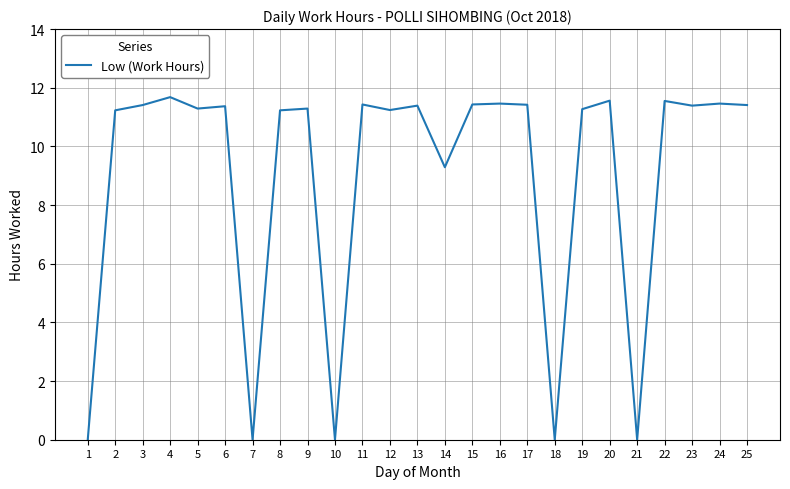

The chart shows a value of 6.2 at 3. True or false?

False